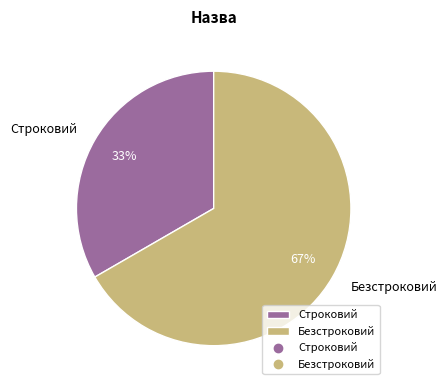

How many segments does this pie chart have?

2